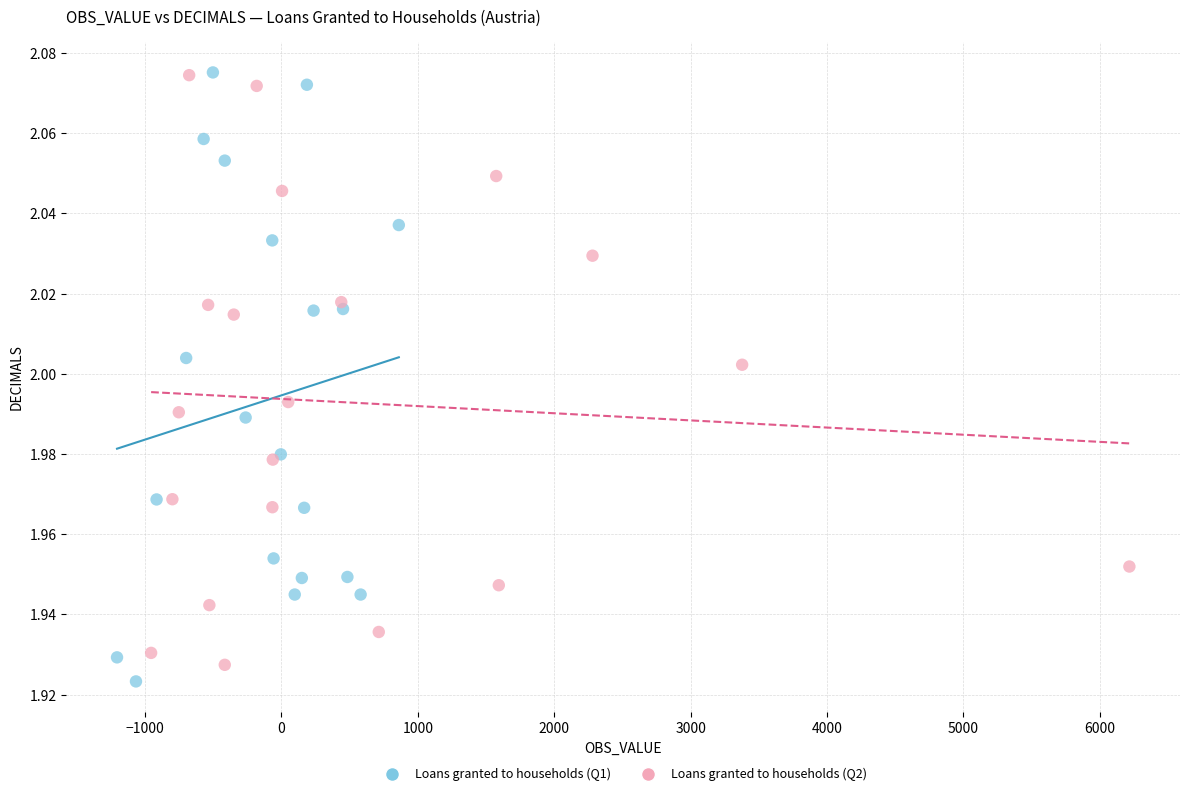

Which series has the widest spread of Y values?

Loans granted to households (Q1)